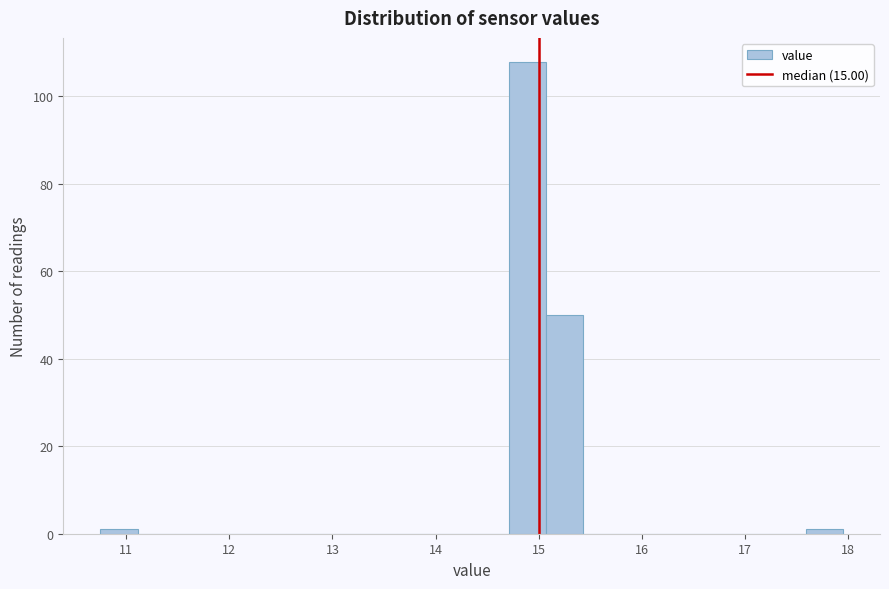

Around what value on the x-axis is the tallest bar? Give the approximate position of its centre, as read against the axis.

14.9